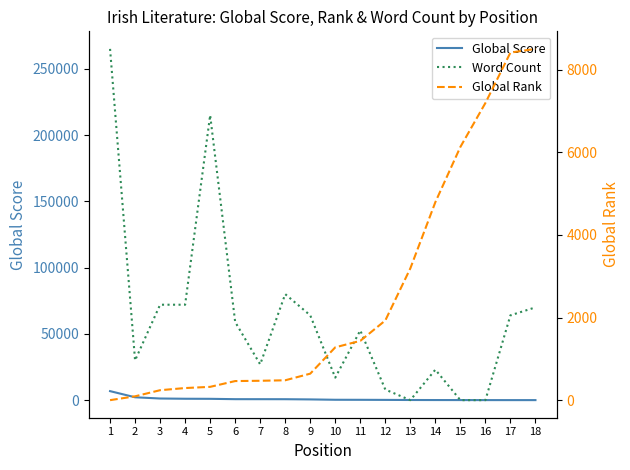

Between 9 and 13, which is larger?

9